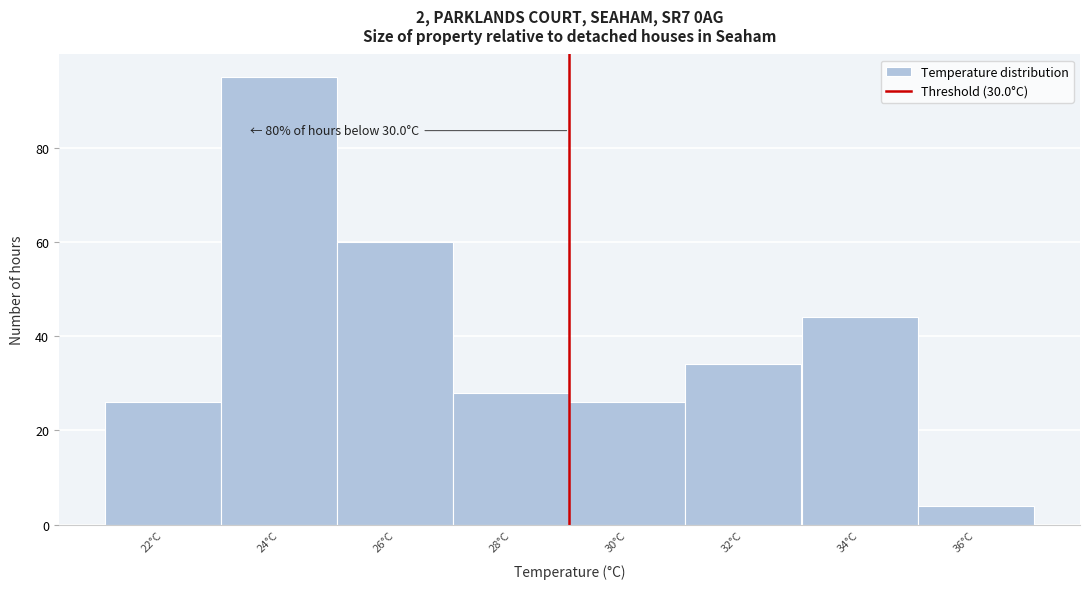

Reading right to left, list all the values displayed in this chart.

4	44	34	26	28	60	95	26